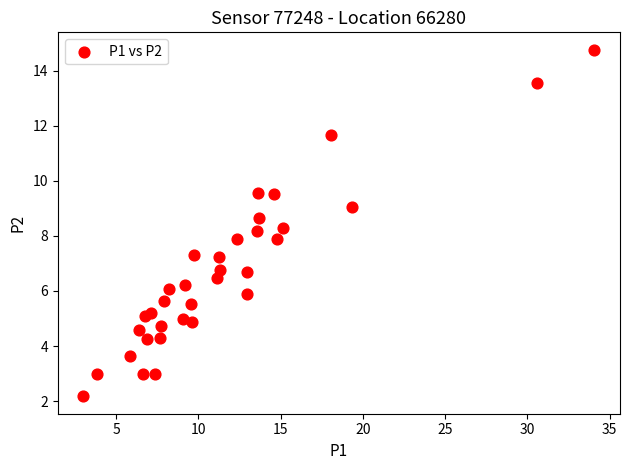

What is the range of Y values (max minus min)?

12.6